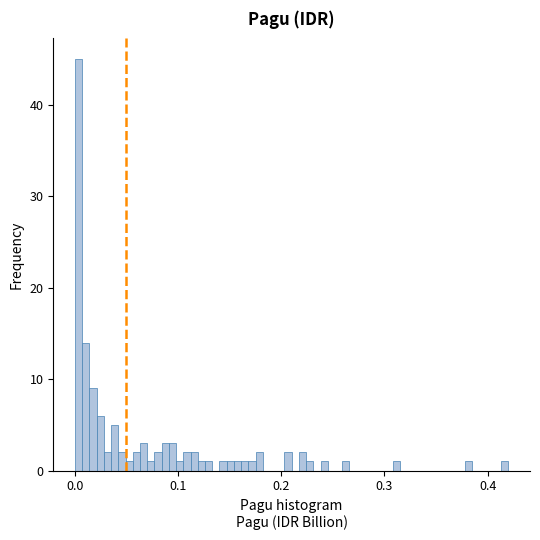

Read against the x-axis, roughly where is the centre of the tallest bar?

0.00